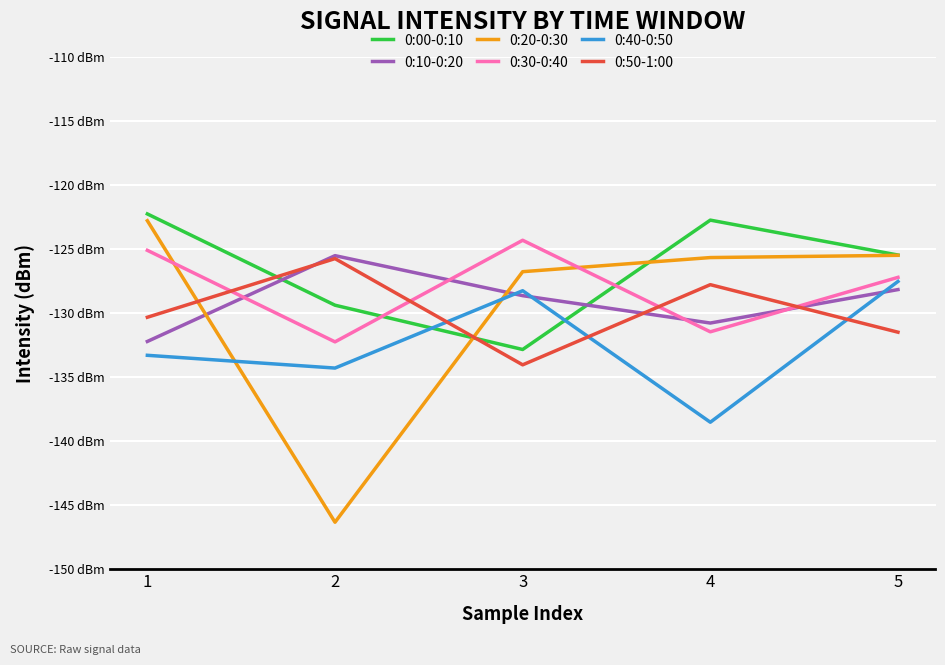

What is the highest value of the 0:20-0:30 series?

-122.8